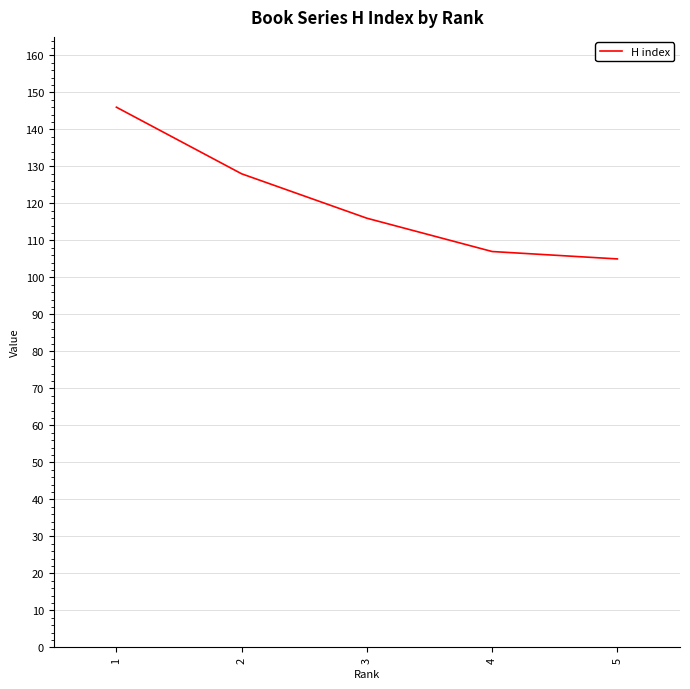

Which has a higher value, 4 or 2?

2